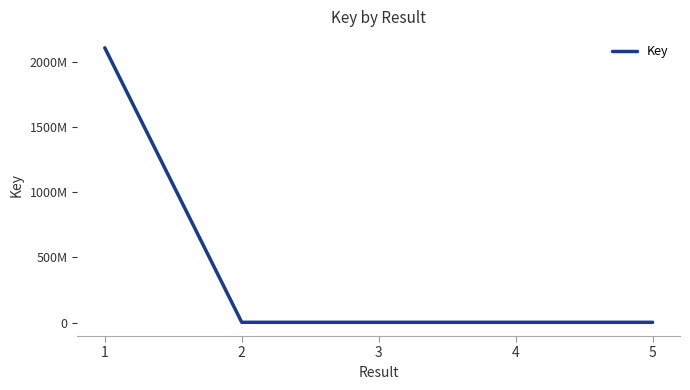

What is the change in value from 2 to 4?

-28